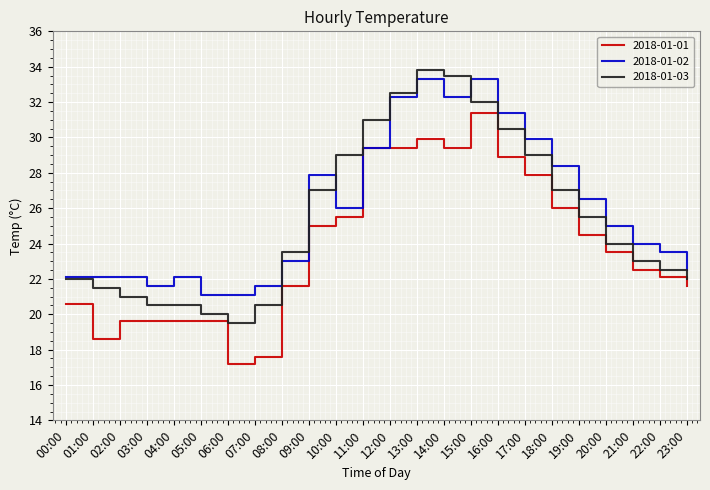

Reading right to left, what are all the values shown in this chart?

2018-01-01: 21.6	22.1	22.5	23.5	24.5	26.0	27.9	28.9	31.4	29.4	29.9	29.4	29.4	25.5	25.0	21.6	17.6	17.2	19.6	19.6	19.6	19.6	18.6	20.6
2018-01-02: 22.5	23.5	24.0	25.0	26.5	28.4	29.9	31.4	33.3	32.3	33.3	32.3	29.4	26.0	27.9	23.0	21.6	21.1	21.1	22.1	21.6	22.1	22.1	22.1
2018-01-03: 22.0	22.5	23.0	24.0	25.5	27.0	29.0	30.5	32.0	33.5	33.8	32.5	31.0	29.0	27.0	23.5	20.5	19.5	20.0	20.5	20.5	21.0	21.5	22.0